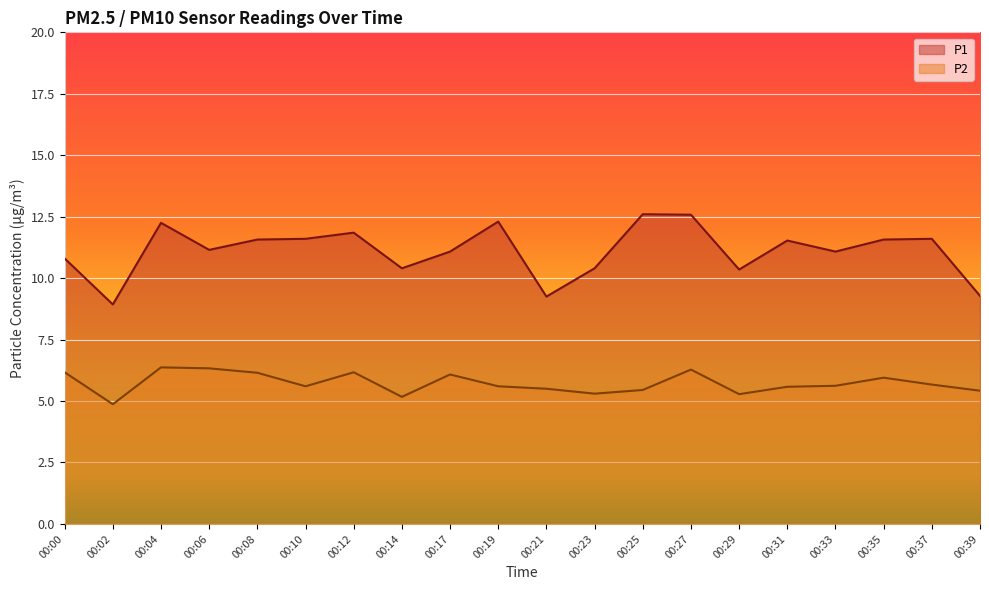

What is the value of the P2 point at the 1st from the left?

6.2